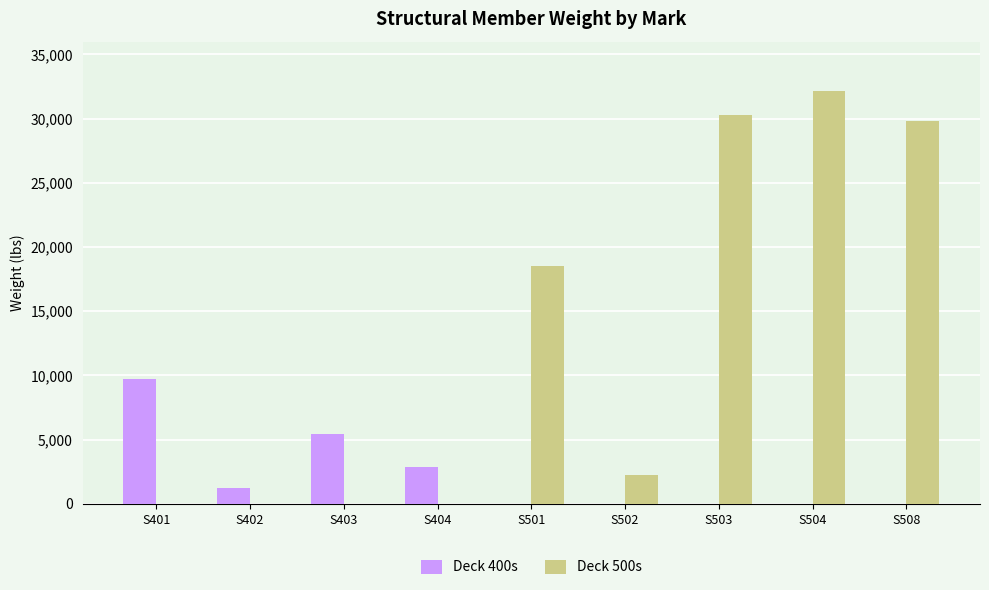

Which category has the highest value across all series?

S504